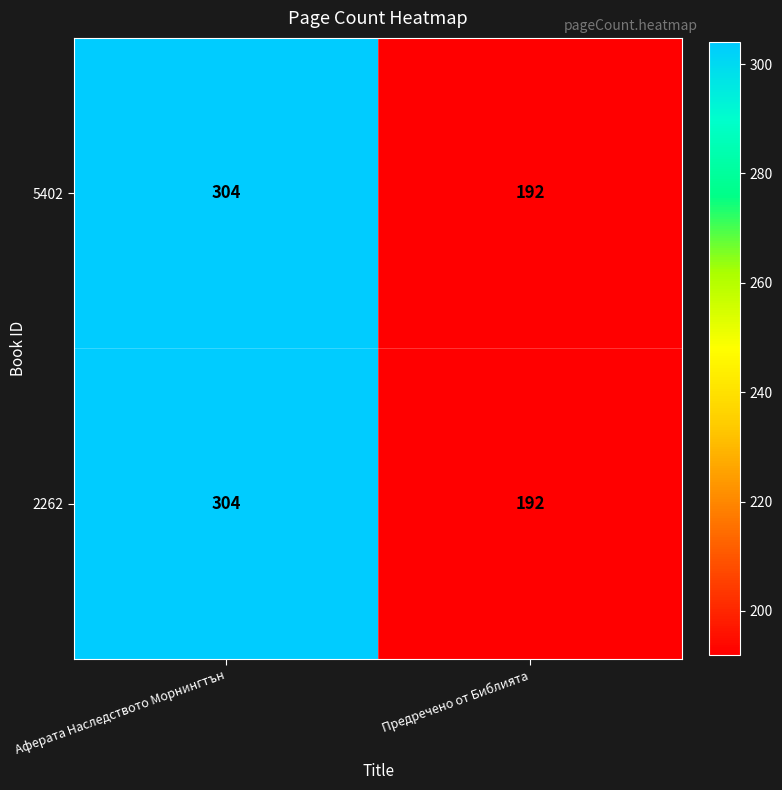

True or false: 5402 has a value of 260 at Предречено от Библията.

False